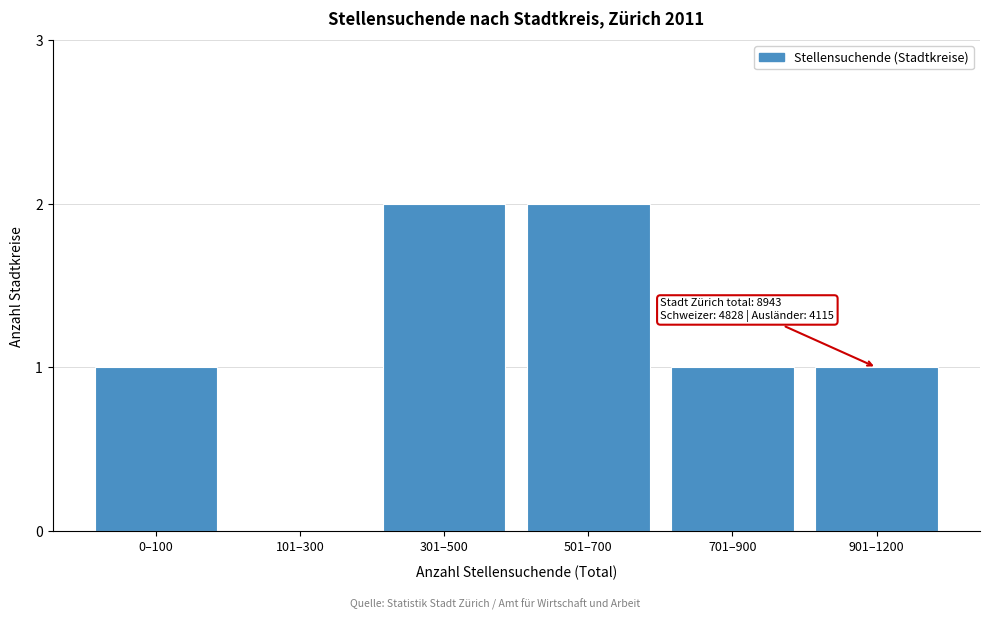

Reading left to right, list all the values displayed in this chart.

0–100=1	101–300=0	301–500=2	501–700=2	701–900=1	901–1200=1